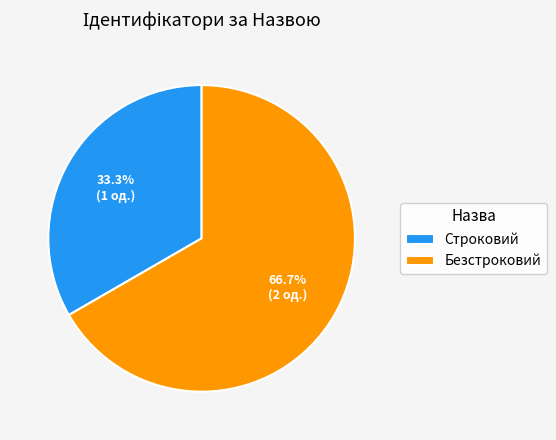

Count the number of slices in the pie.

2